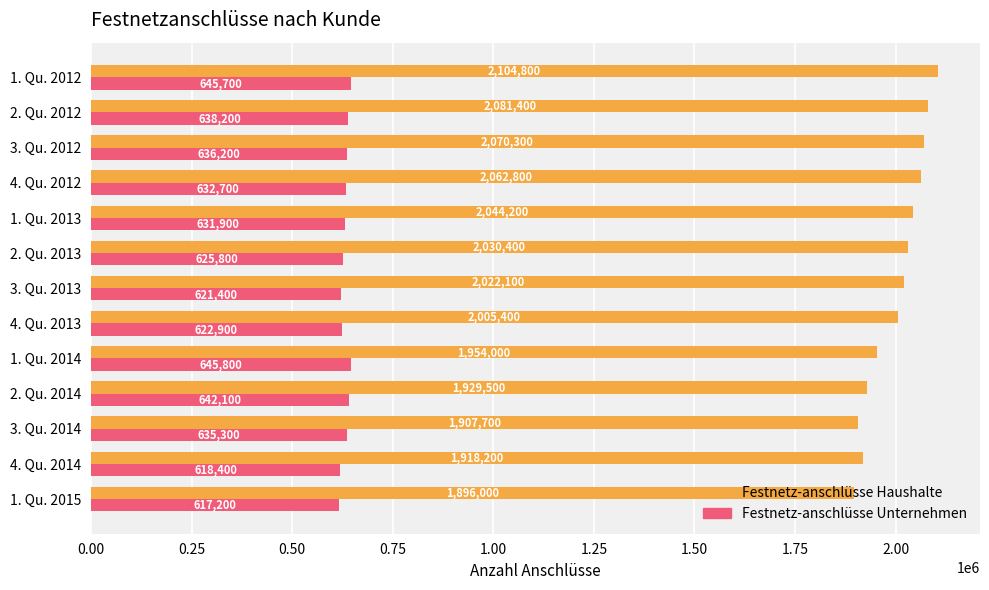

At which label is Festnetz-anschlüsse Haushalte closest to 2000400?

4. Qu. 2013